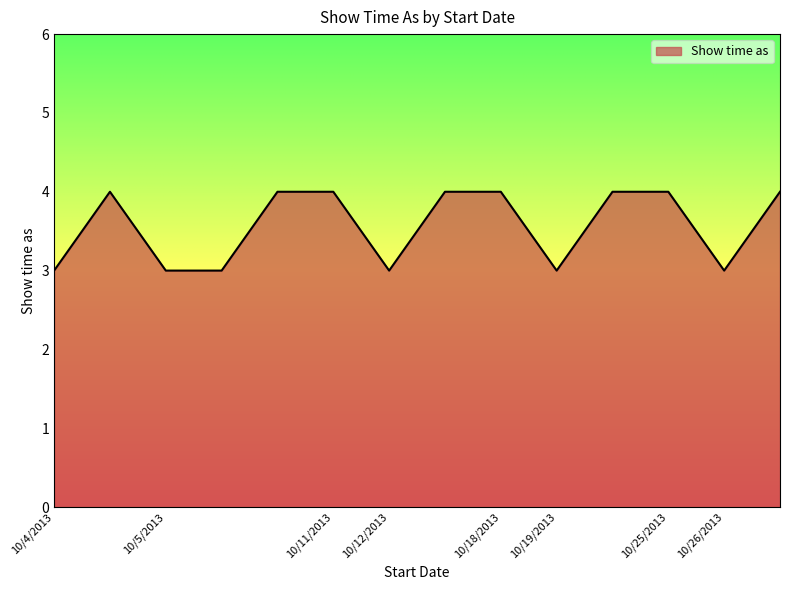

What is the minimum value shown in the chart?

3